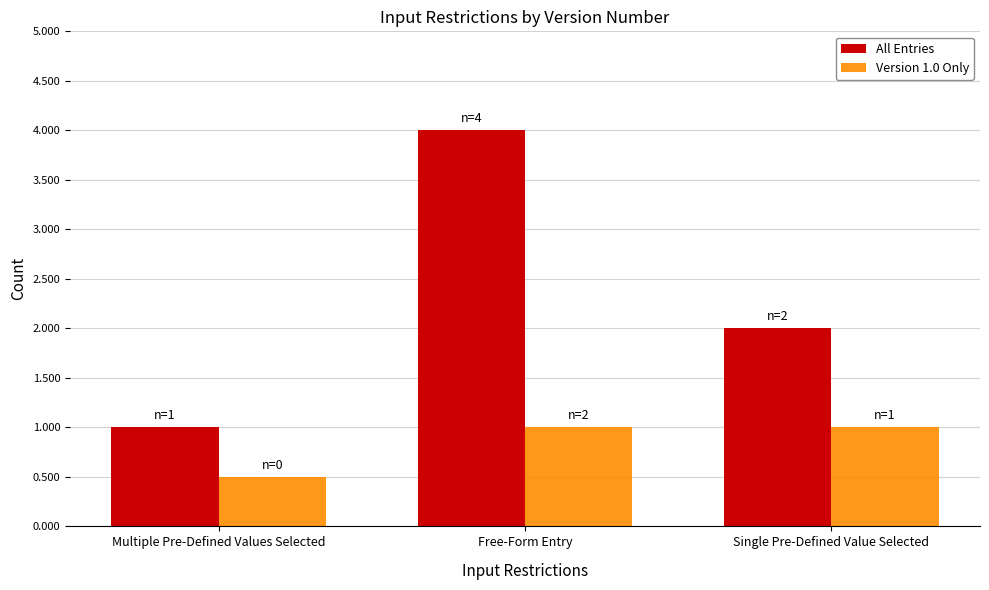

Rank the series by their average value, from highest to lowest.

All Entries, Version 1.0 Only